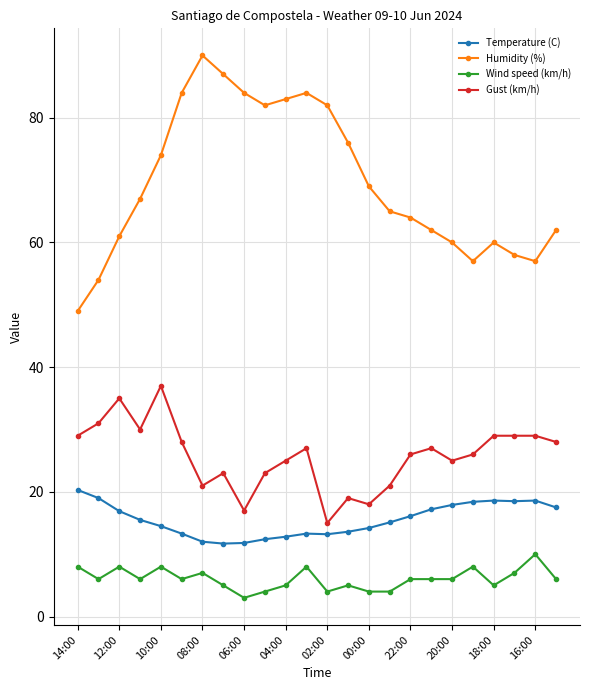

What is the value of the Gust (km/h) point at the 9th from the left?

17.0